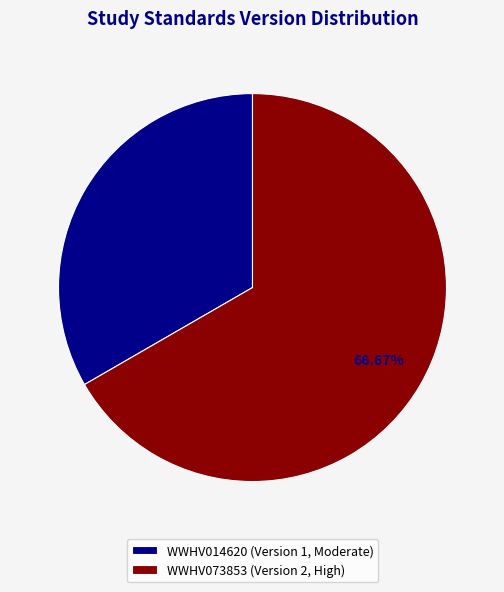

Combined, do WWHV014620 and WWHV073853 account for over 50%?

Yes